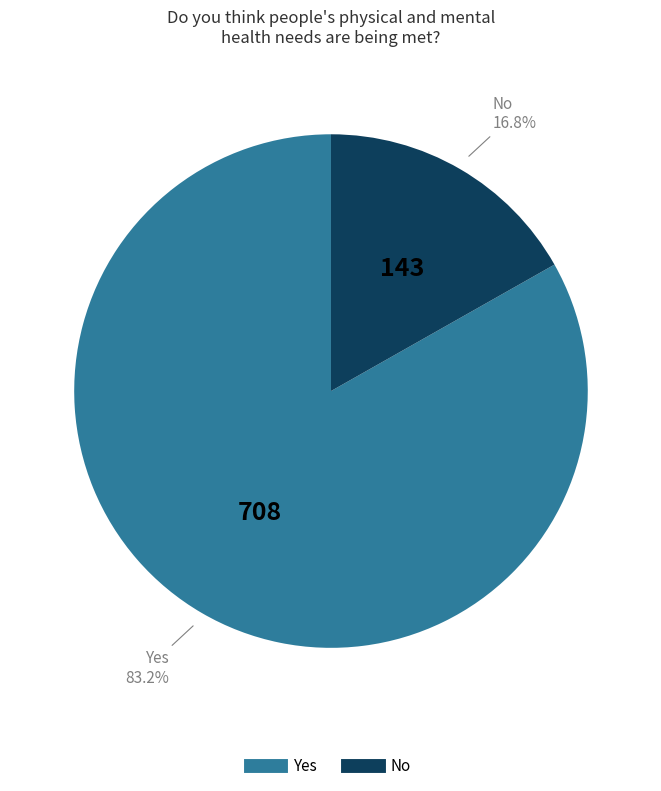

How many slices are in this pie chart?

2